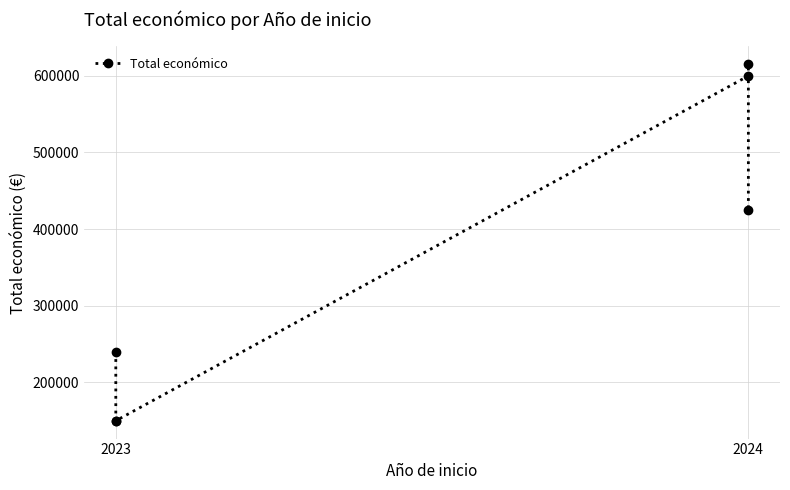

Read the value at 2024, to the nearest 100.

599800